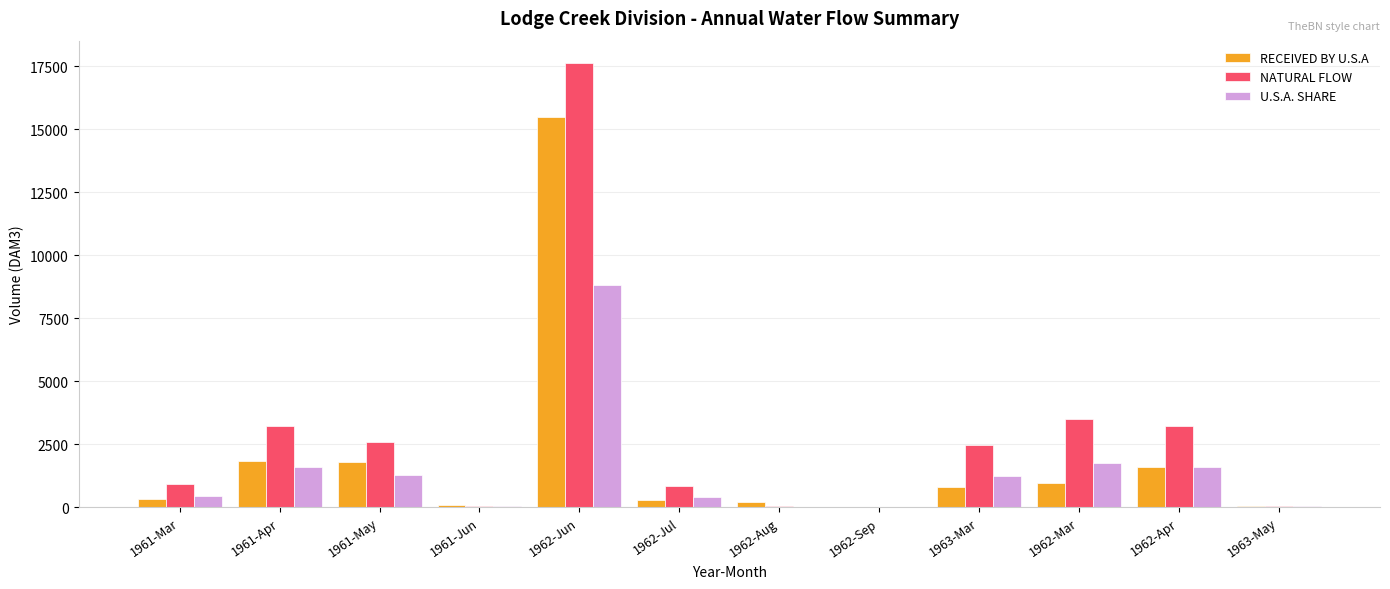

The U.S.A. SHARE series shows 517.6 at 1962-Apr. True or false?

False